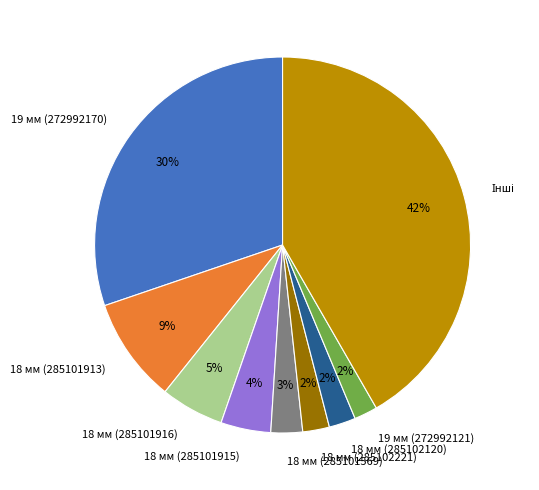

True or false: 18 мм (285101569) accounts for 3% of the total.

True